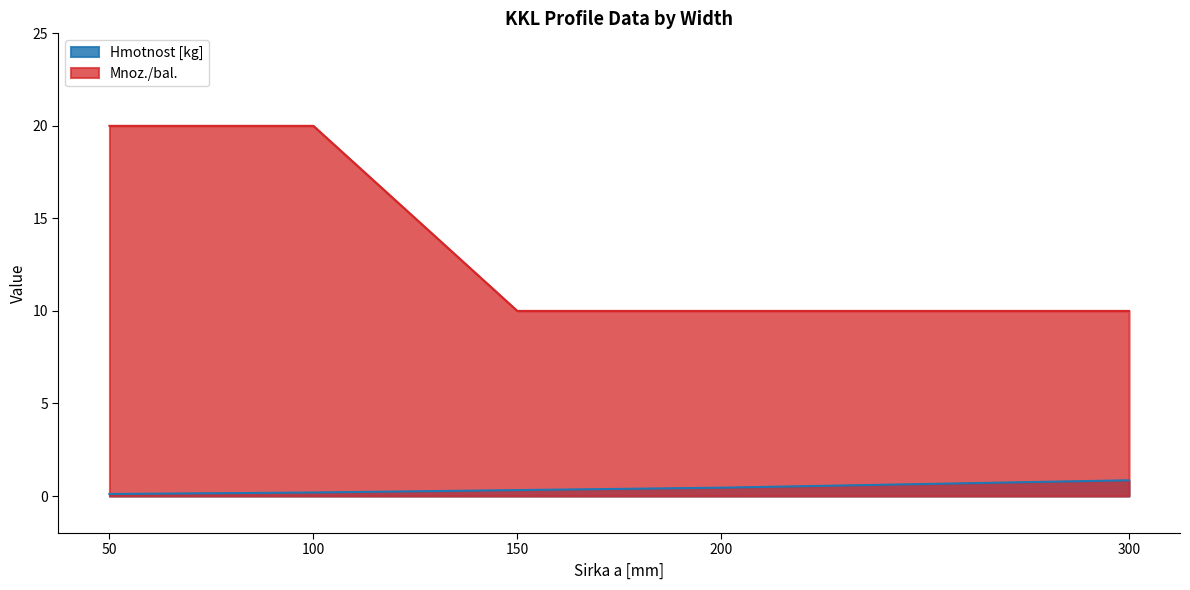

List the series in order of their overall mean, highest first.

Mnoz./bal., Hmotnost [kg]